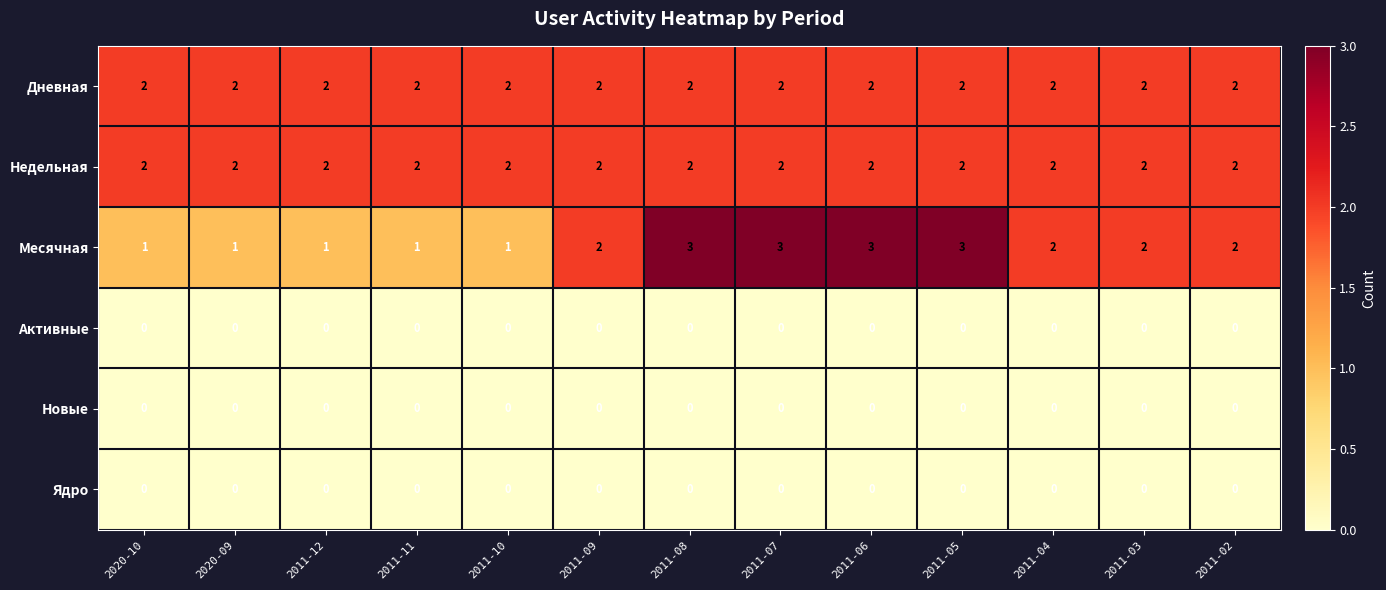

The value of Дневная at 2011-10 is 2. True or false?

True